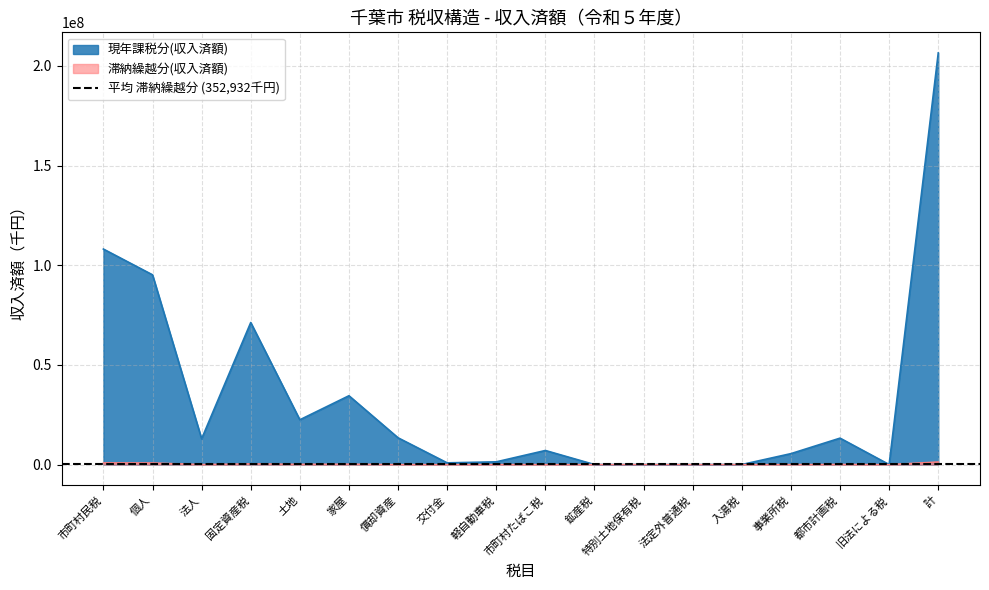

True or false: 滞納繰越分(収入済額) and 現年課税分(収入済額) cross at least once.

False